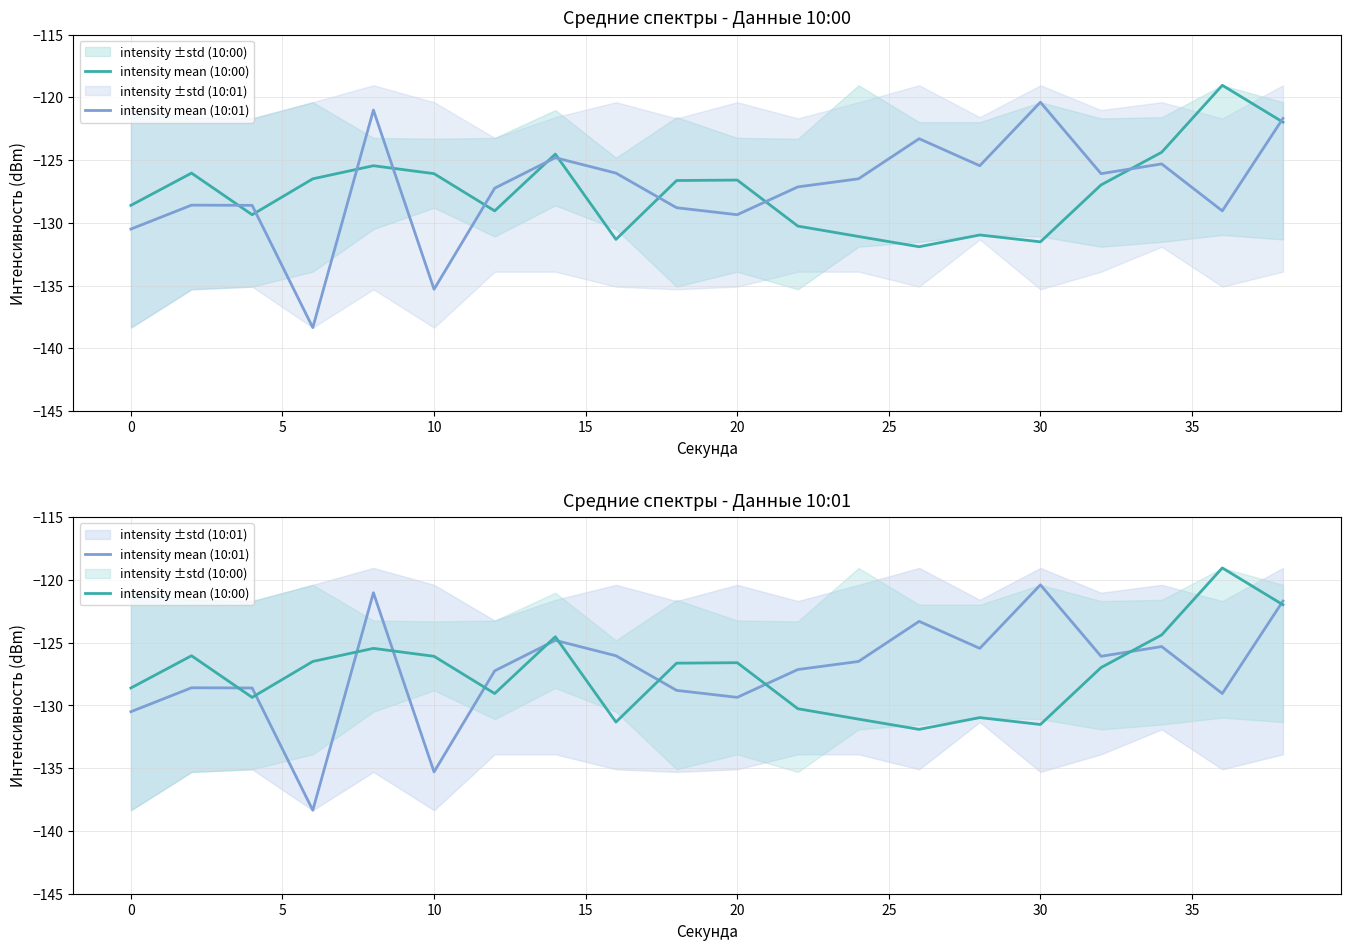

True or false: intensity mean (10:00) has more than 2 points higher than both neighbors.

True